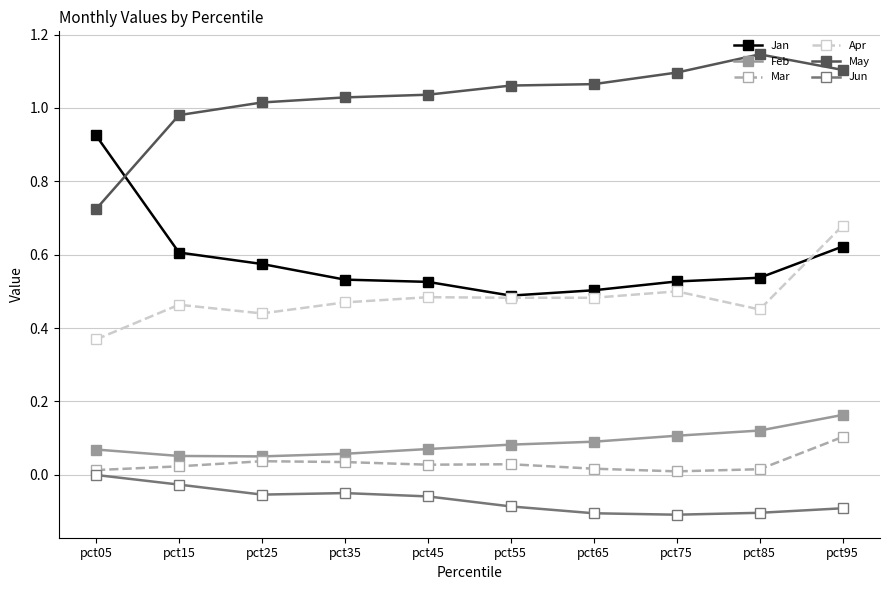

At which category is the sum across all series the highest?

pct95